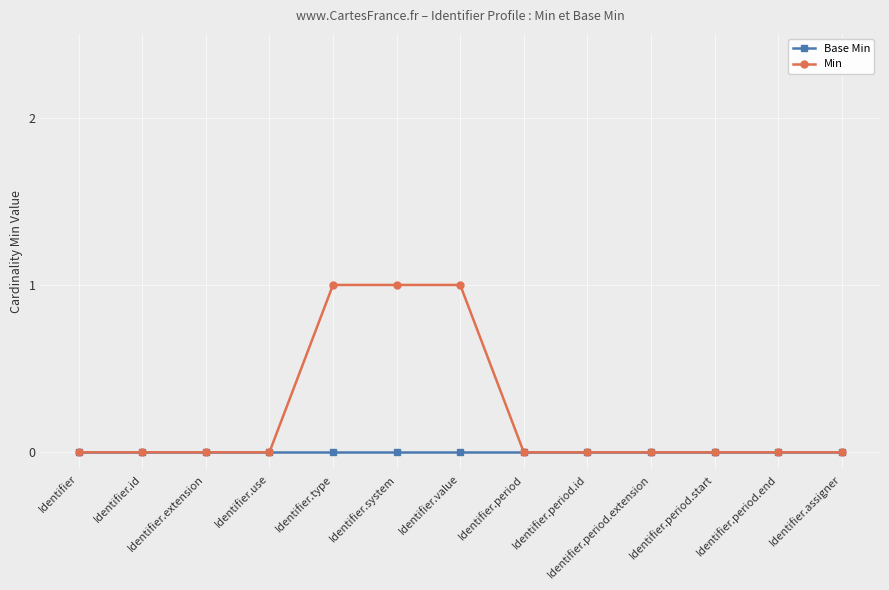

The Min series shows 0 at Identifier.use. True or false?

True